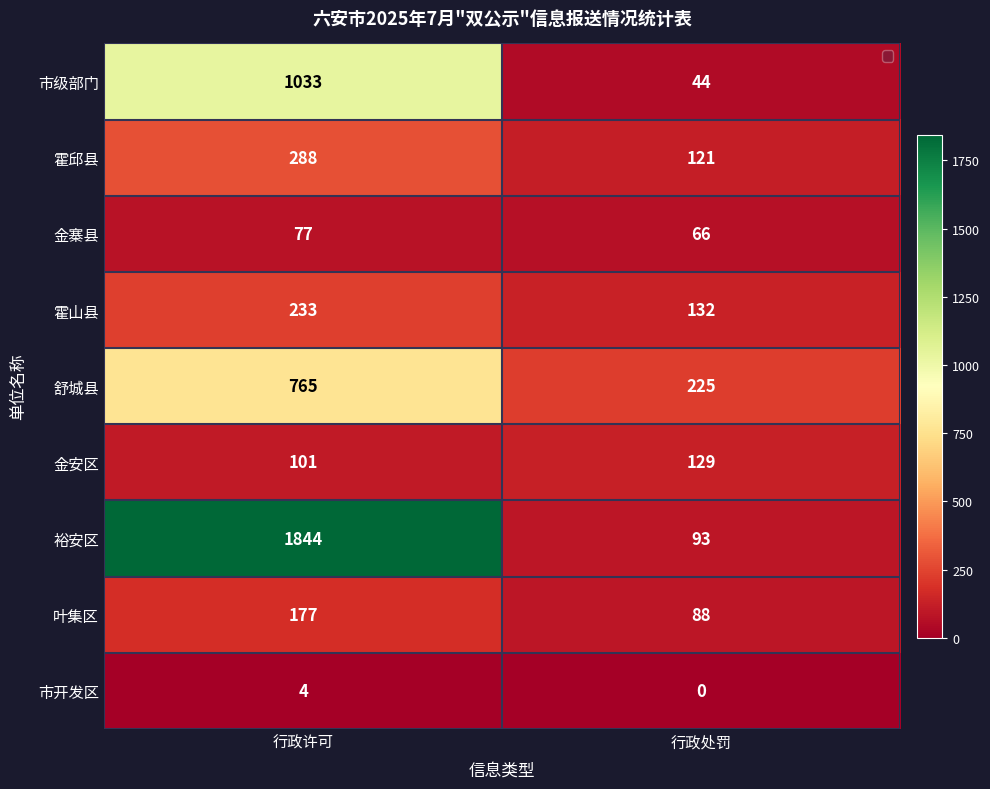

What is the greatest value displayed?

1844